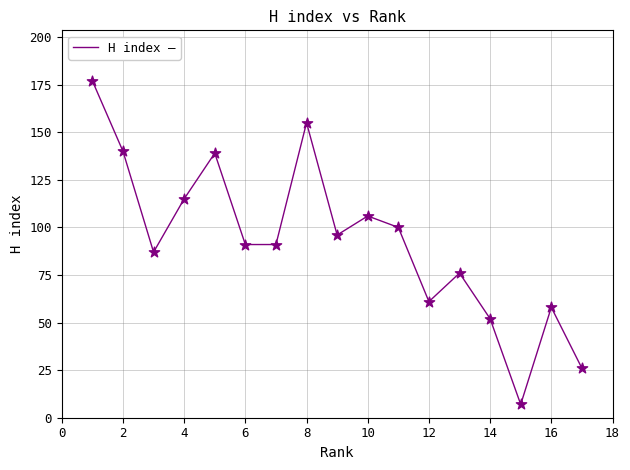

What is the greatest value displayed?

177